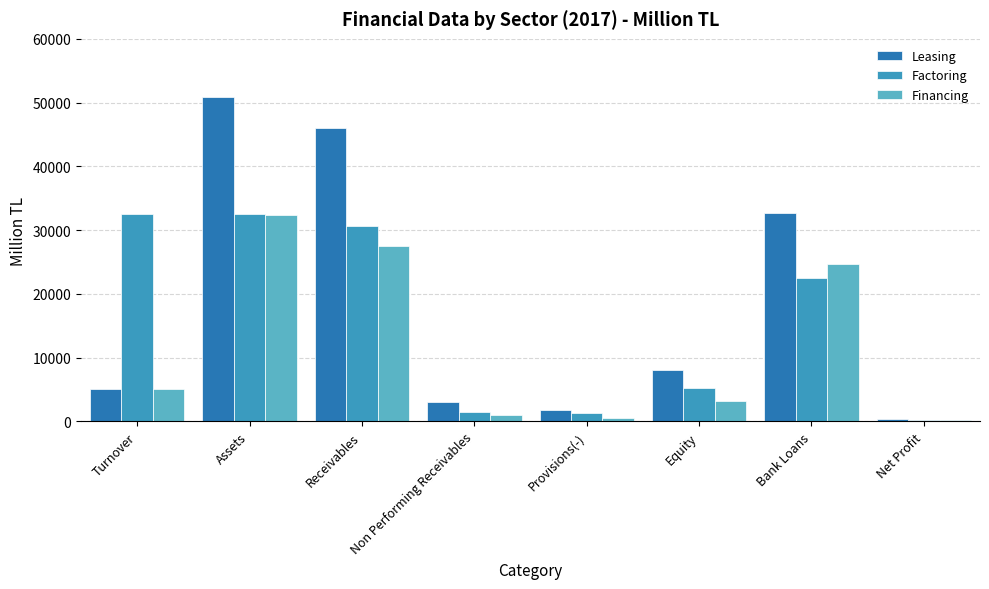

What is the greatest value displayed?

50947.0